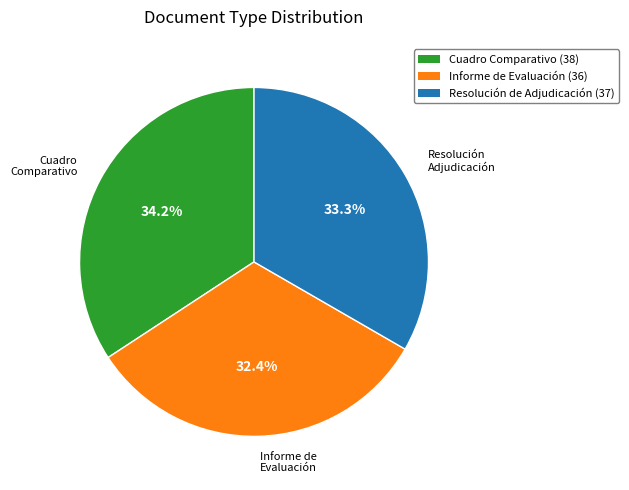

Is there a majority slice in this chart?

No